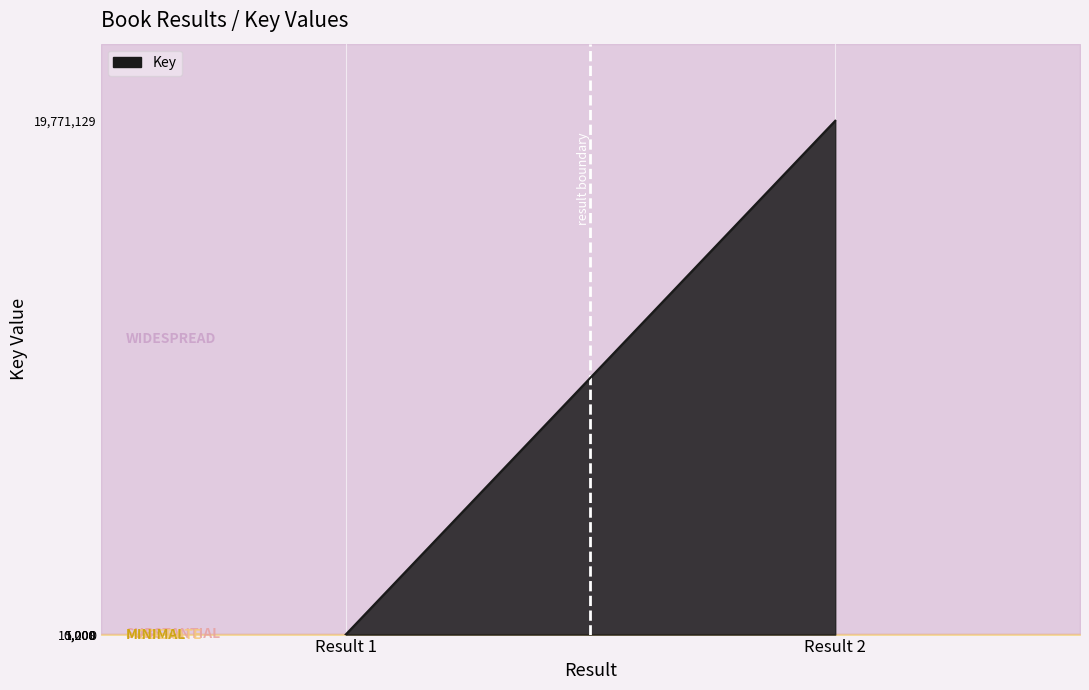

Which label corresponds to the largest value in the chart?

Result 2